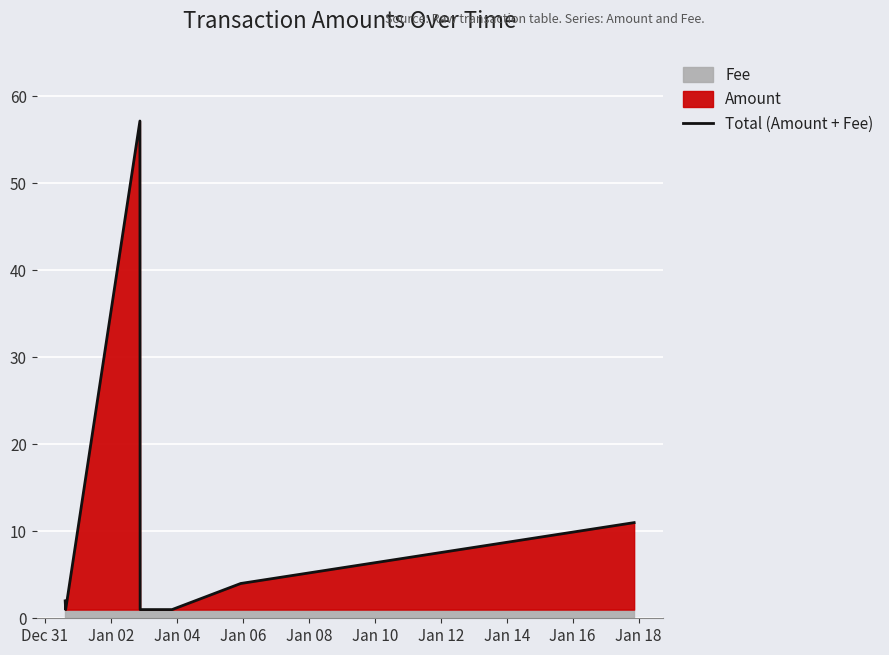

What is the maximum value for Total (Amount + Fee)?

57.2